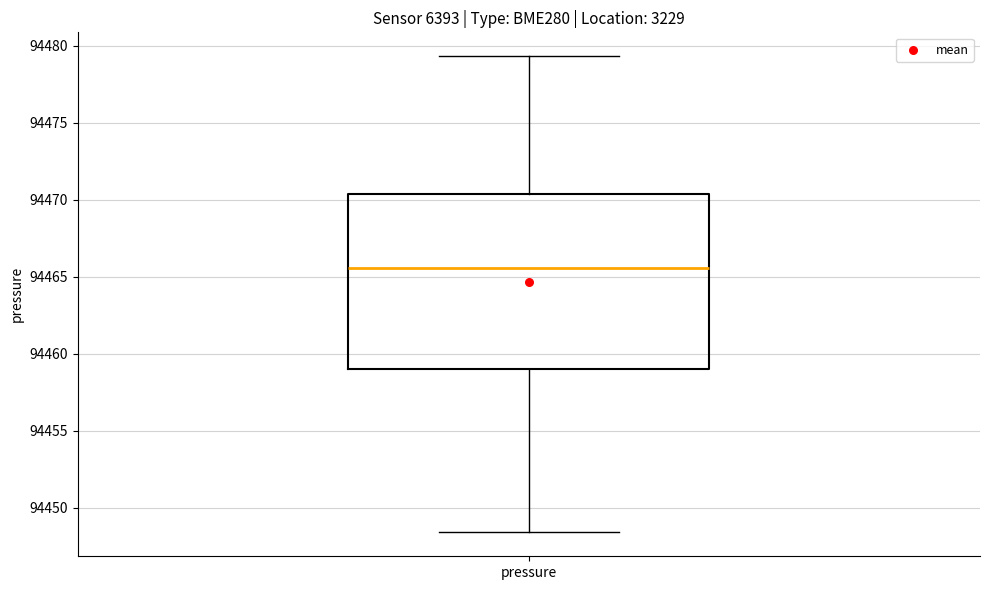

Where is the lower edge of the box for pressure on the y-axis? The values are not printed on the chart, so give them approximately, as read against the axis.

94459.0